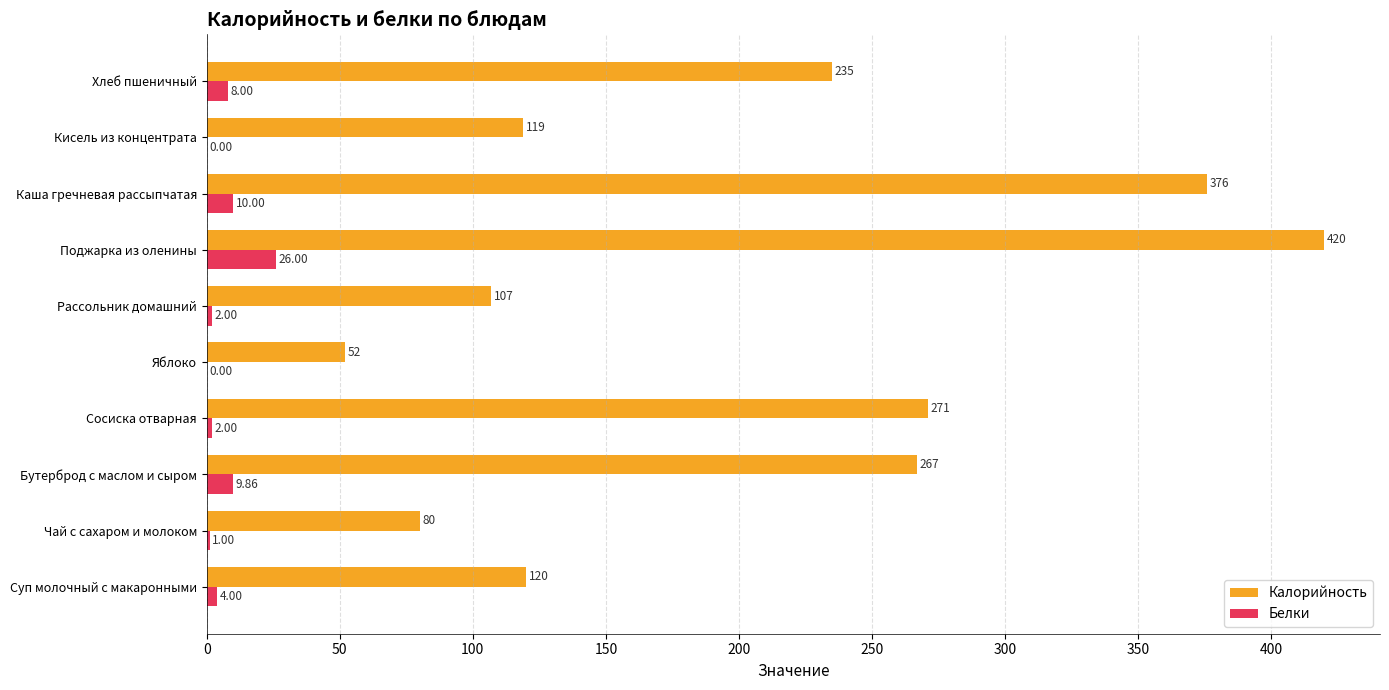

Where is Белки nearest to the value 13?

Каша гречневая рассыпчатая